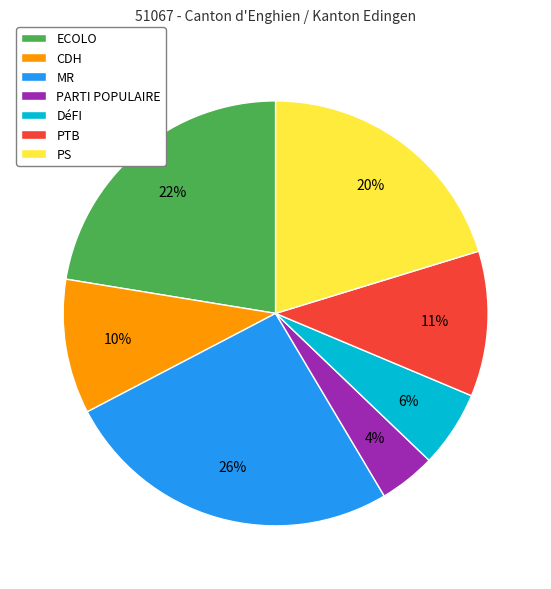

Count the number of slices in the pie.

7